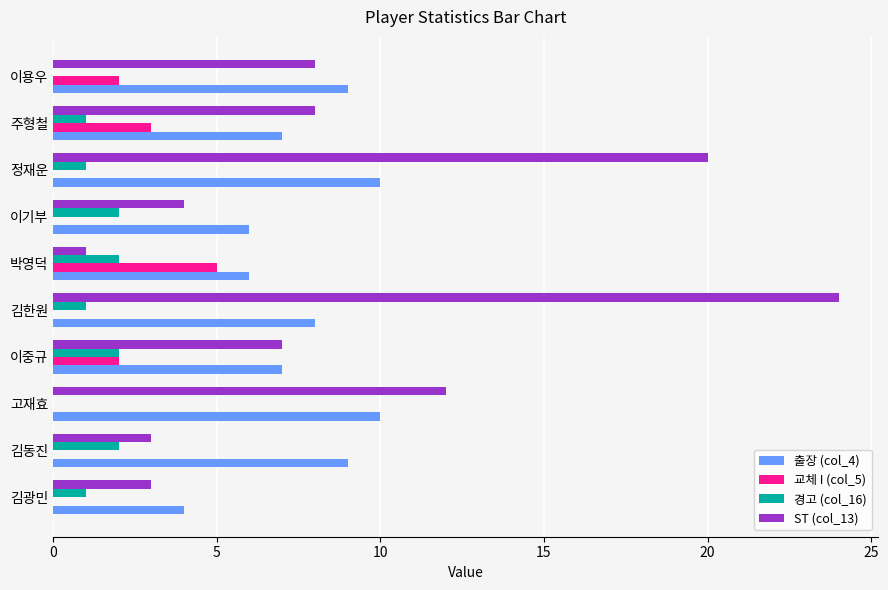

Is the value of 교체 I (col_5) at 정재운 greater than the value of 출장 (col_4) at 주형철?

No